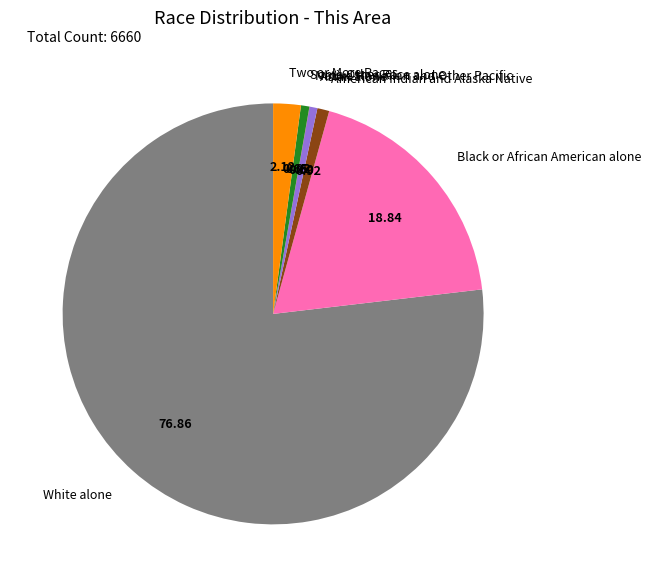

Which slice is the largest?

White alone